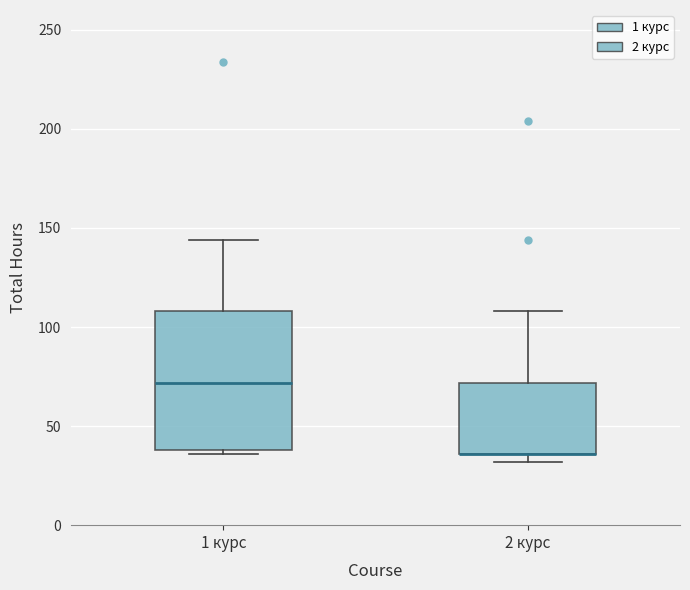

Comparing the boxes themselves (not the whiskers), which one is the tallest?

1 курс